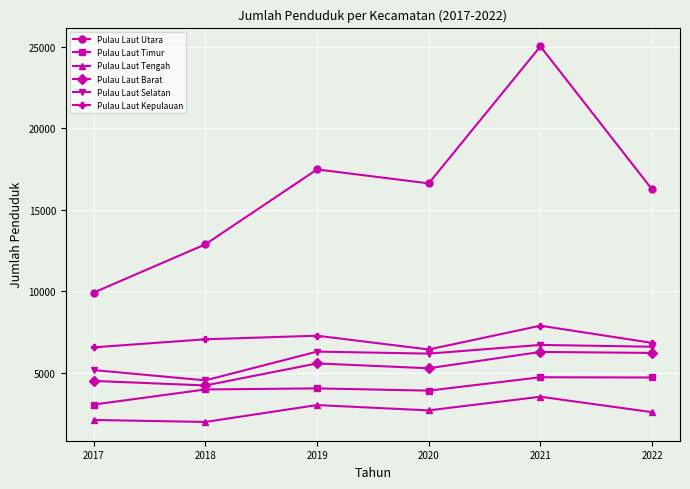

Which series has the largest range (max minus min)?

Pulau Laut Utara